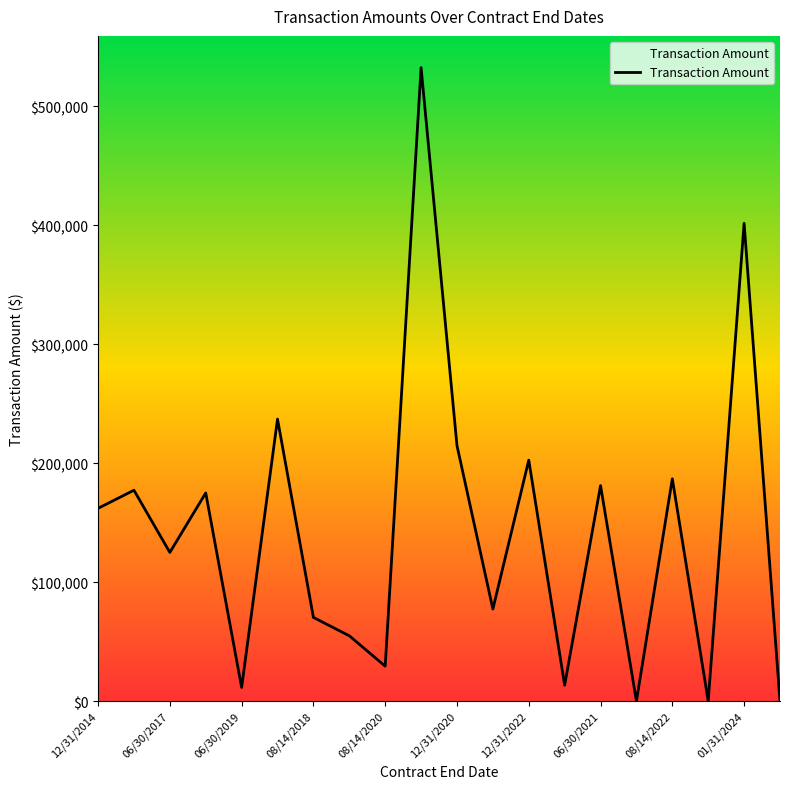

What is the difference between the maximum and minimum values?

532636.0